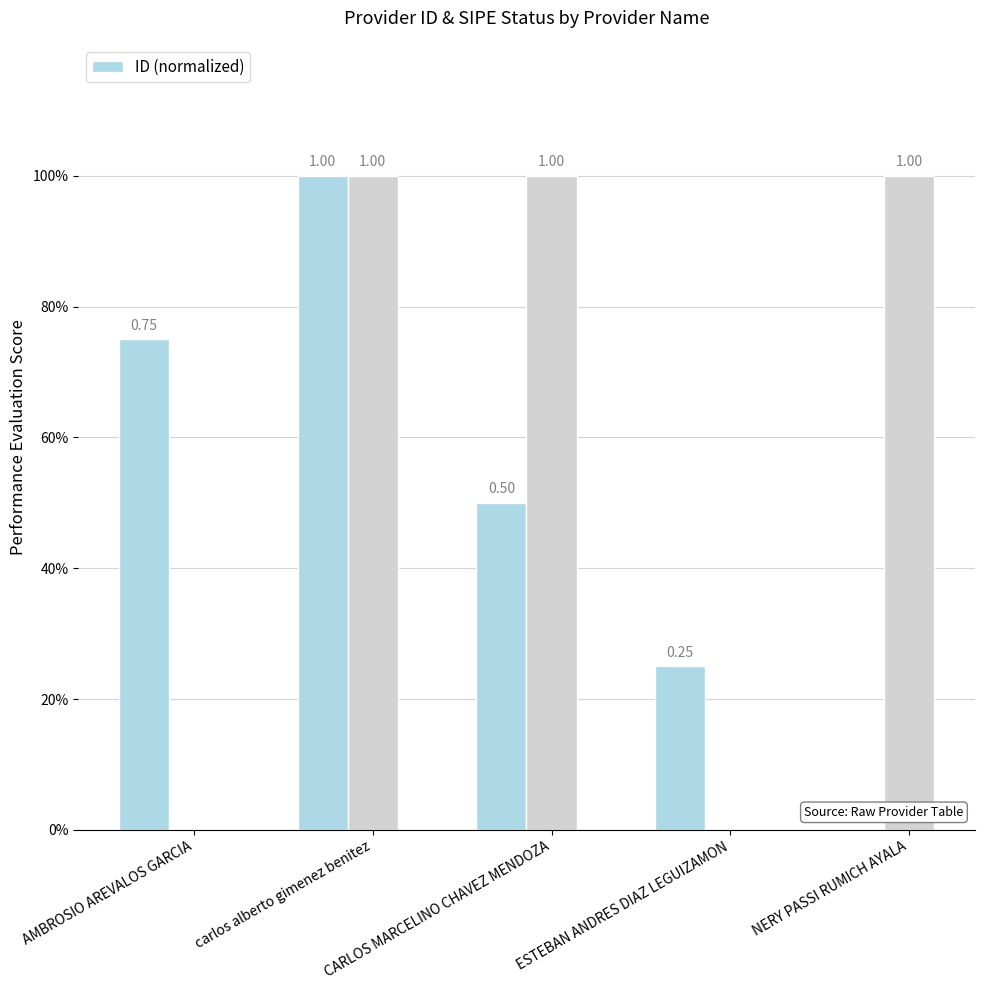

Is it true that the value at carlos alberto gimenez benitez is 1.3?

False